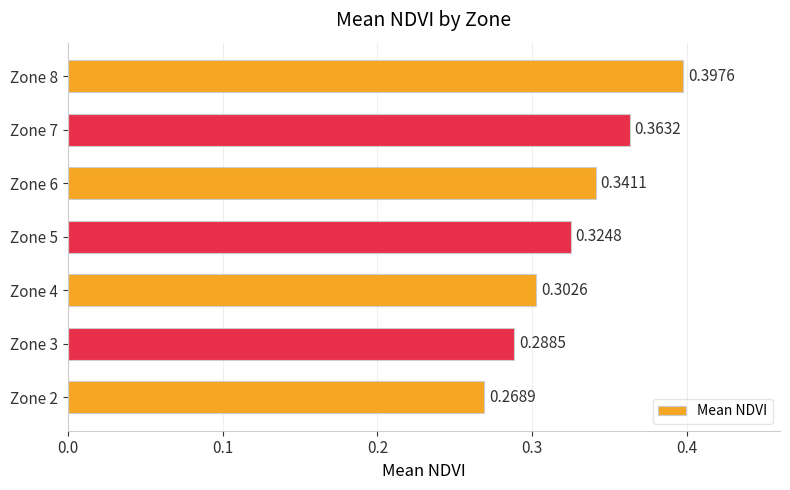

What is the sum of all values?

2.3